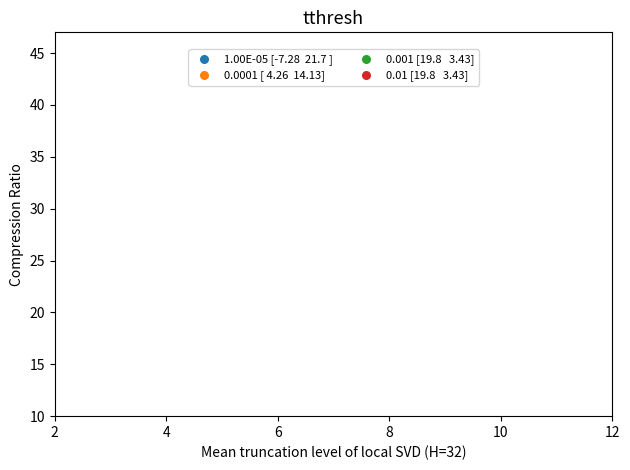

Between 5 and 11, which is larger?

11